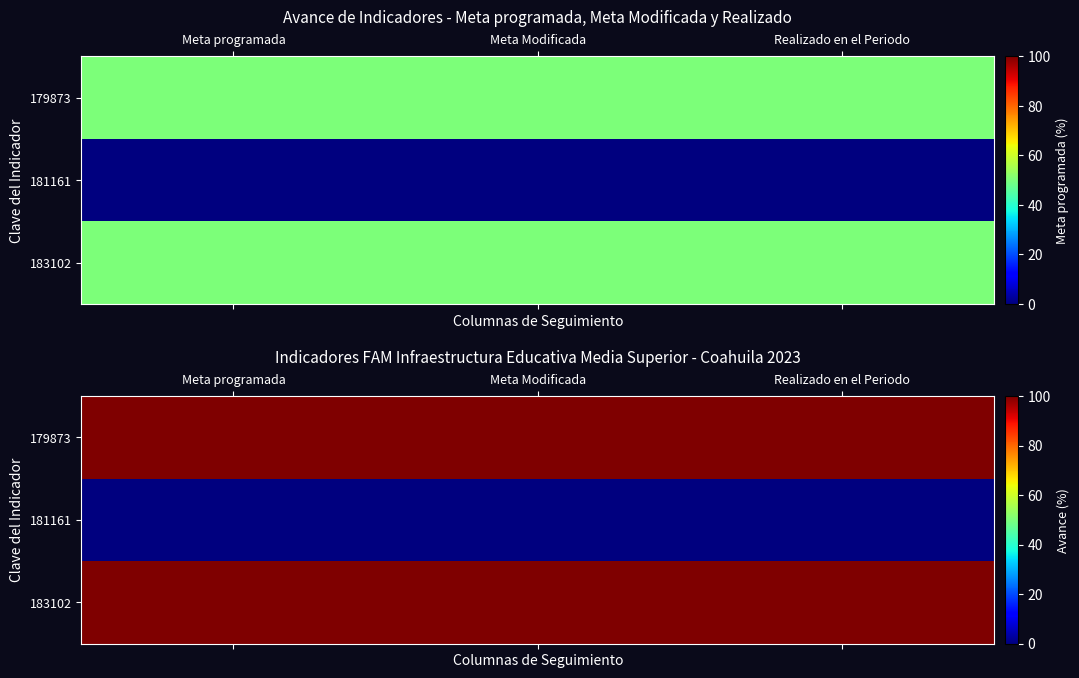

List the series in order of their peak value, lowest first.

181161, 179873, 183102